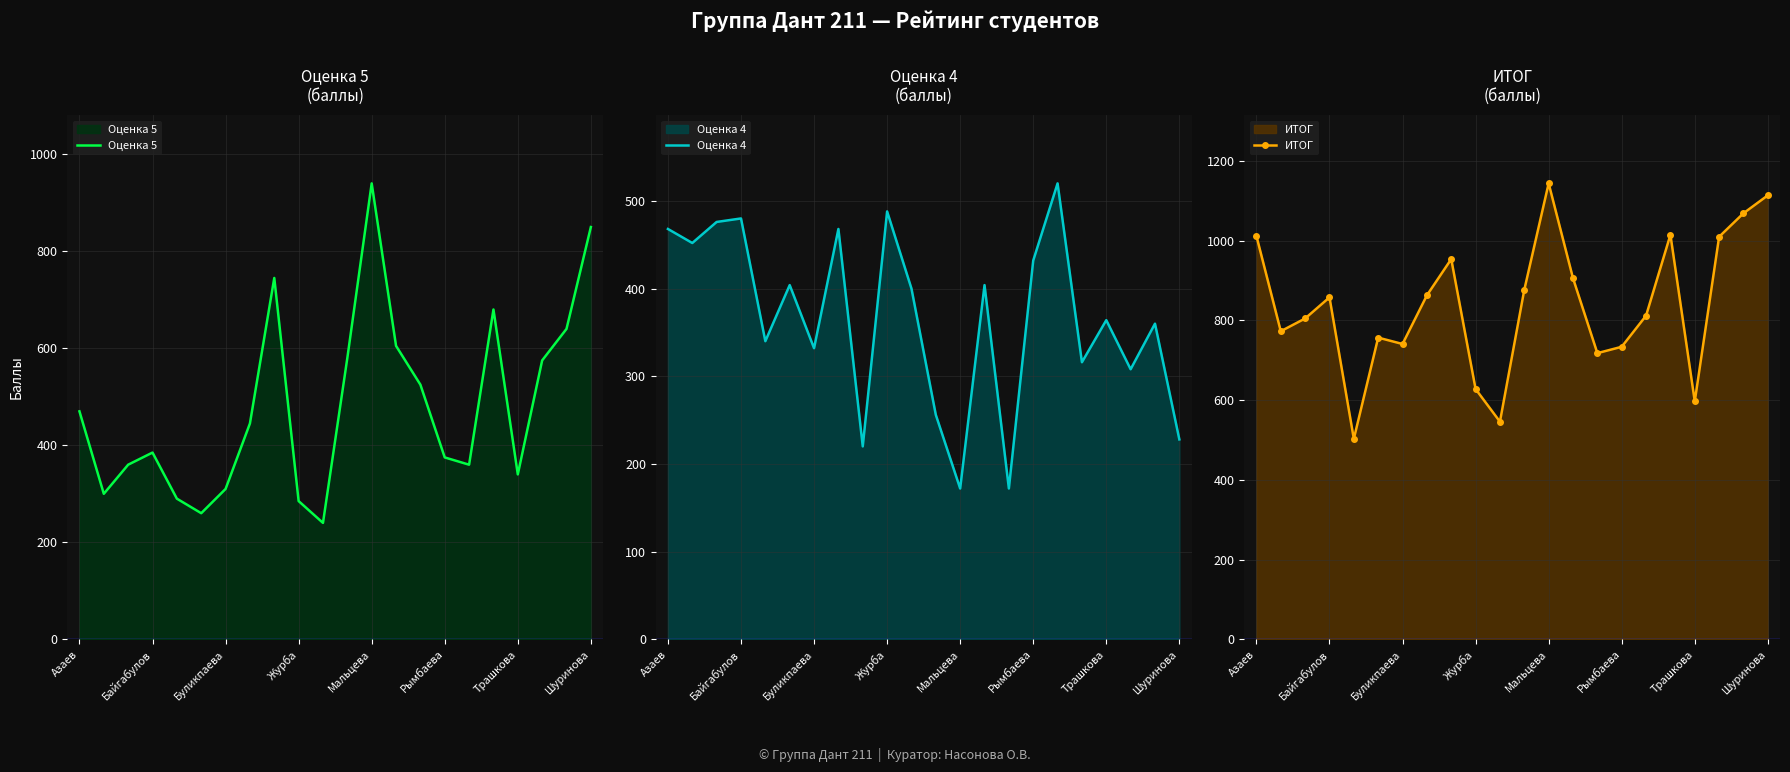

What is the maximum value for ИТОГ?

1144